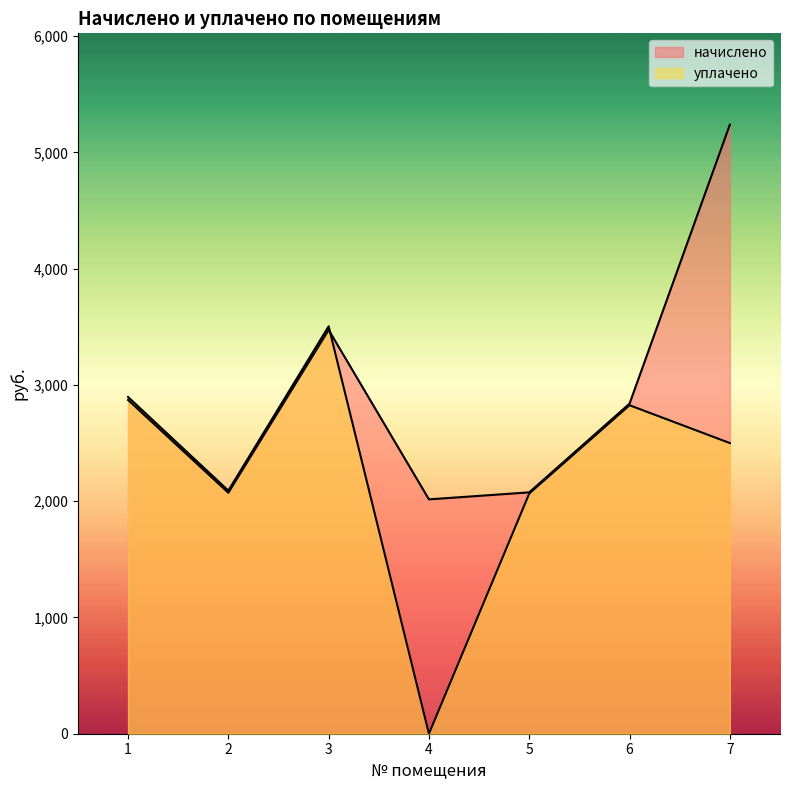

How many categories are shown in the chart?

7